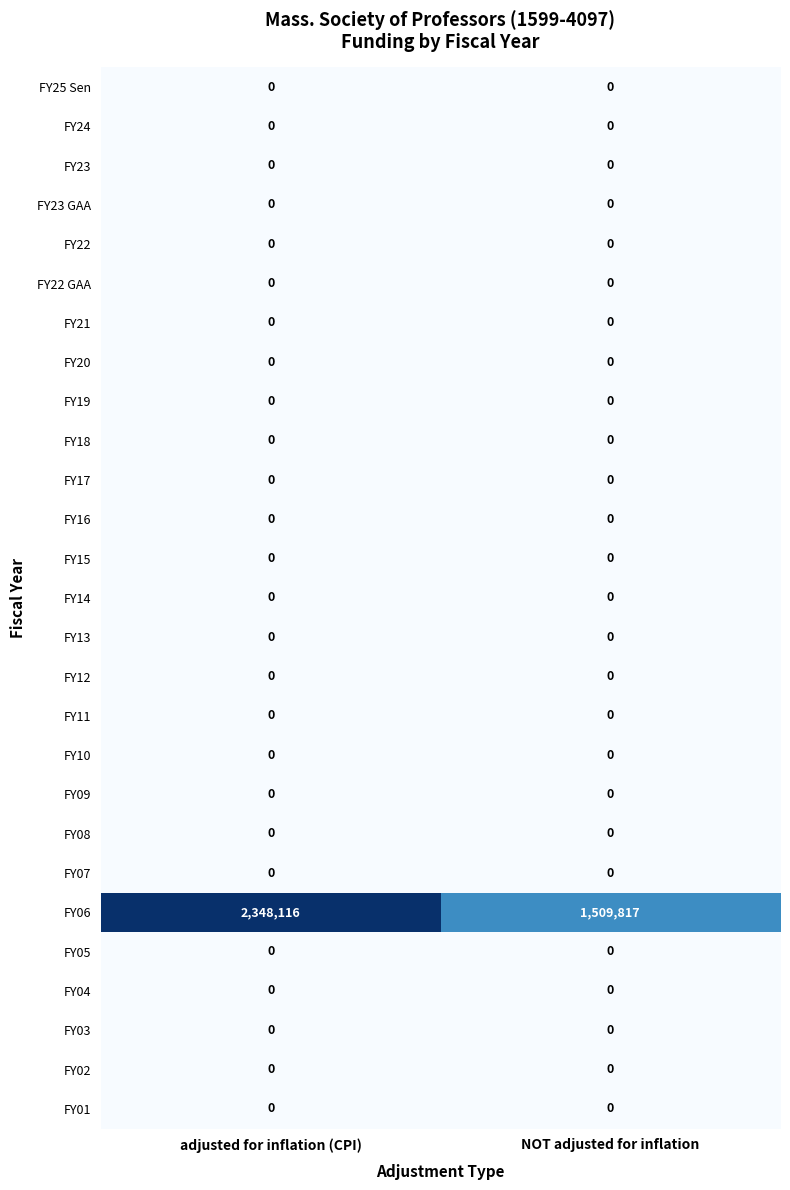

Which series has the largest range (max minus min)?

FY06